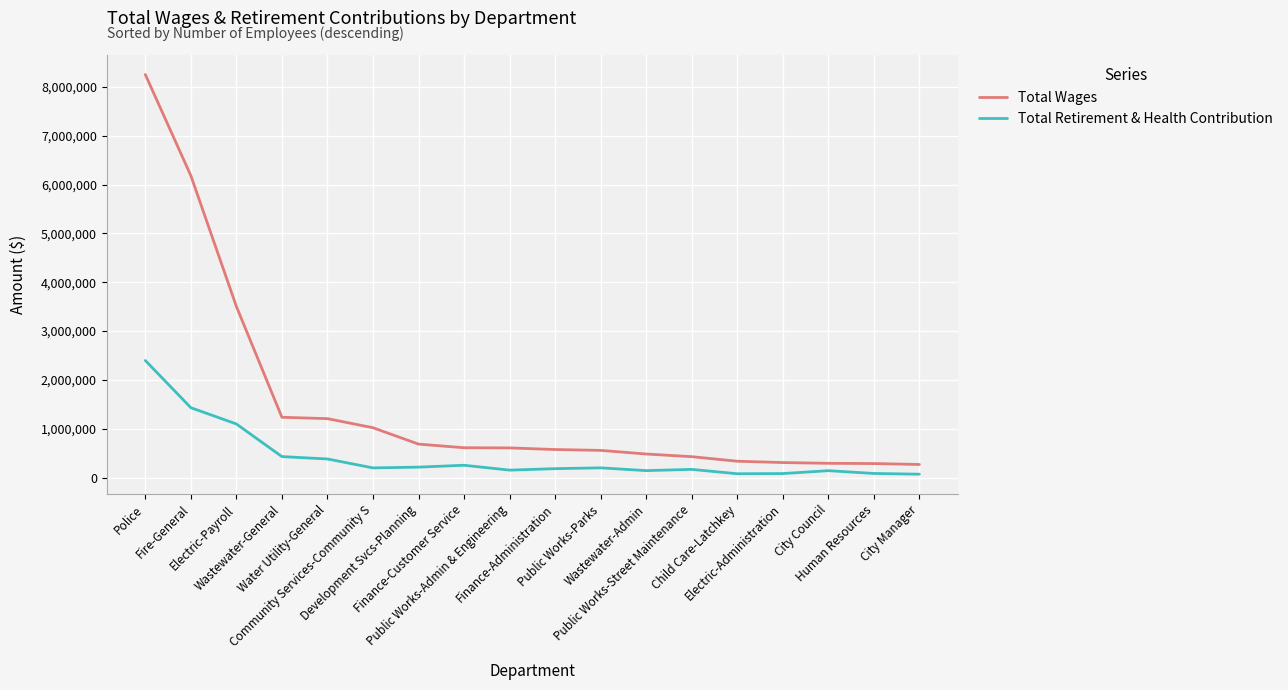

True or false: Total Retirement & Health Contribution and Total Wages intersect in this chart.

False